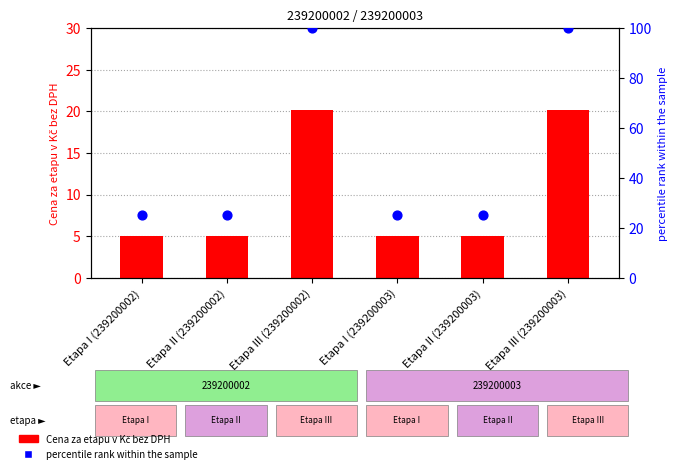

What are all the series names shown in the legend?

Cena za etapu v Kč bez DPH, percentile rank within the sample